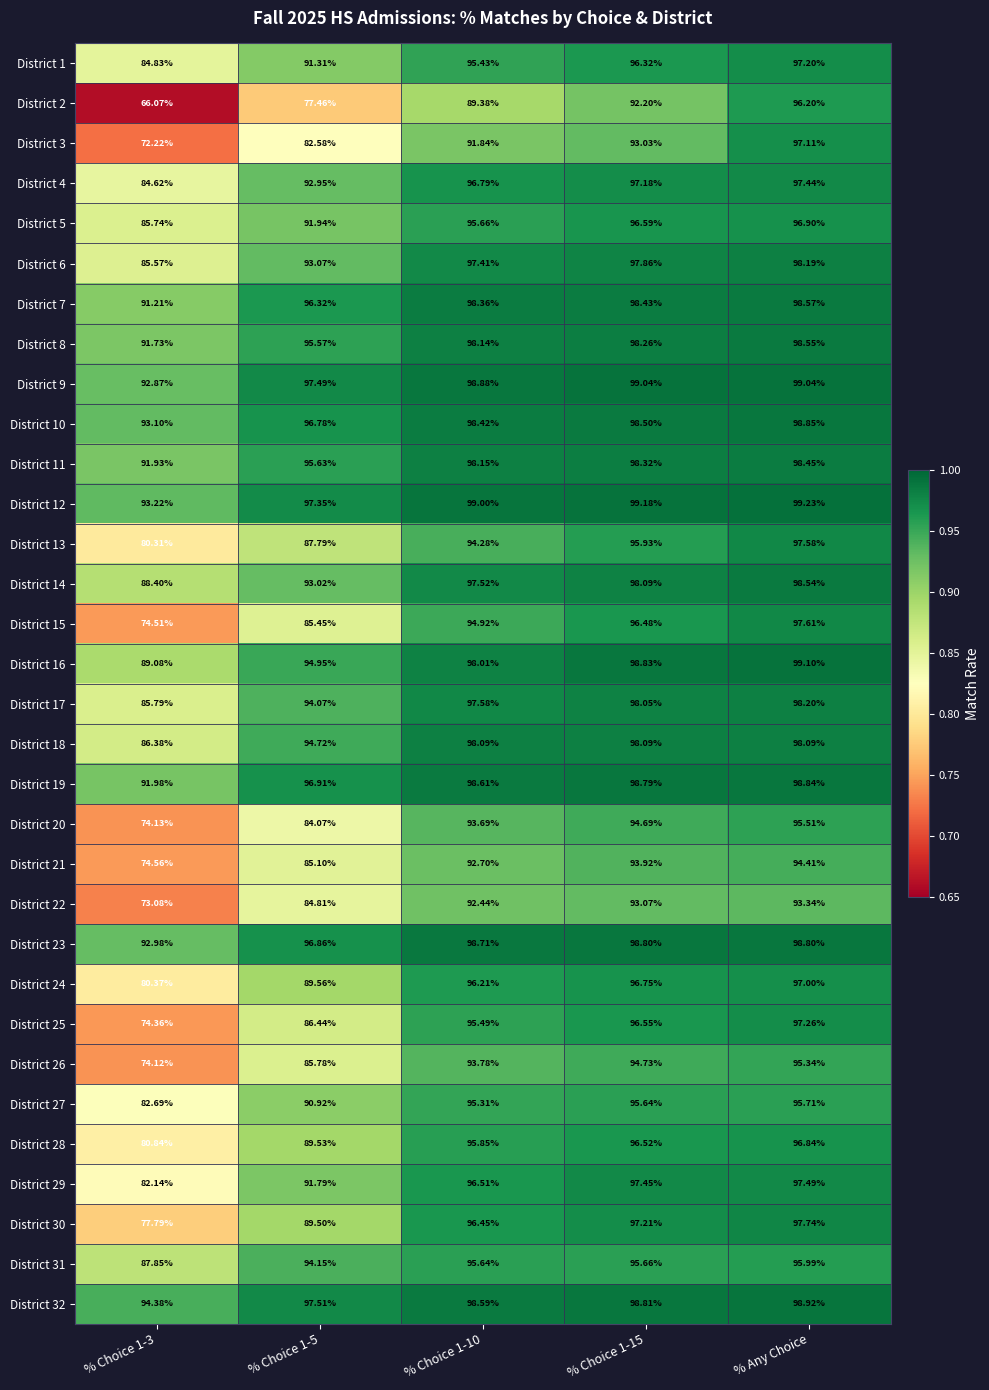

At which category is the sum across all series the highest?

% Any Choice